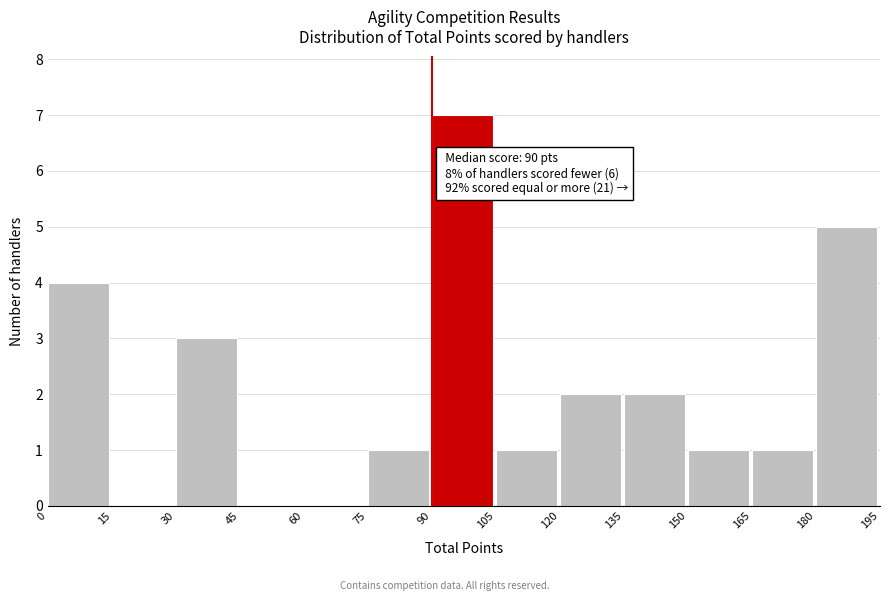

Over which range of the x-axis is the bar tallest?

90 to 105